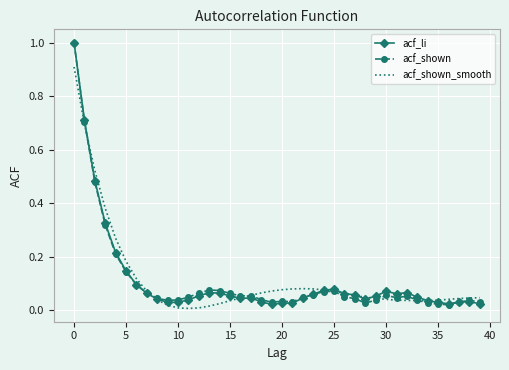

What is the greatest value displayed?

1.0